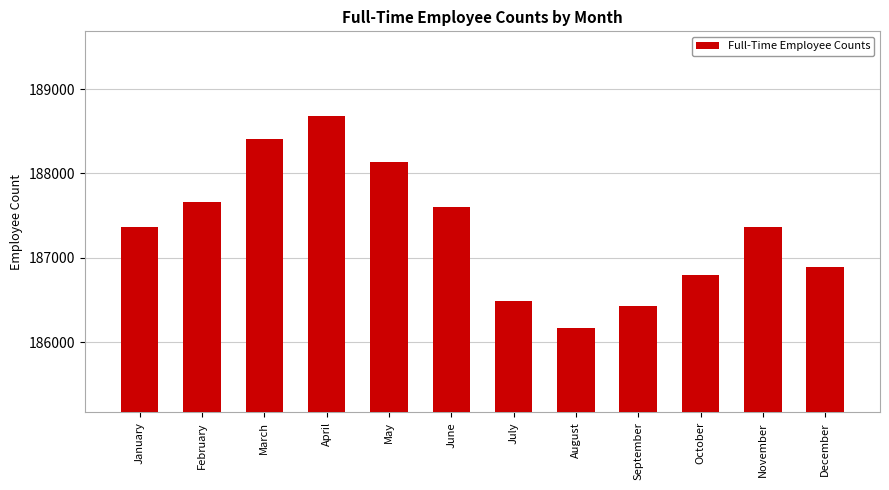

At which label is the value closest to 187425?

November